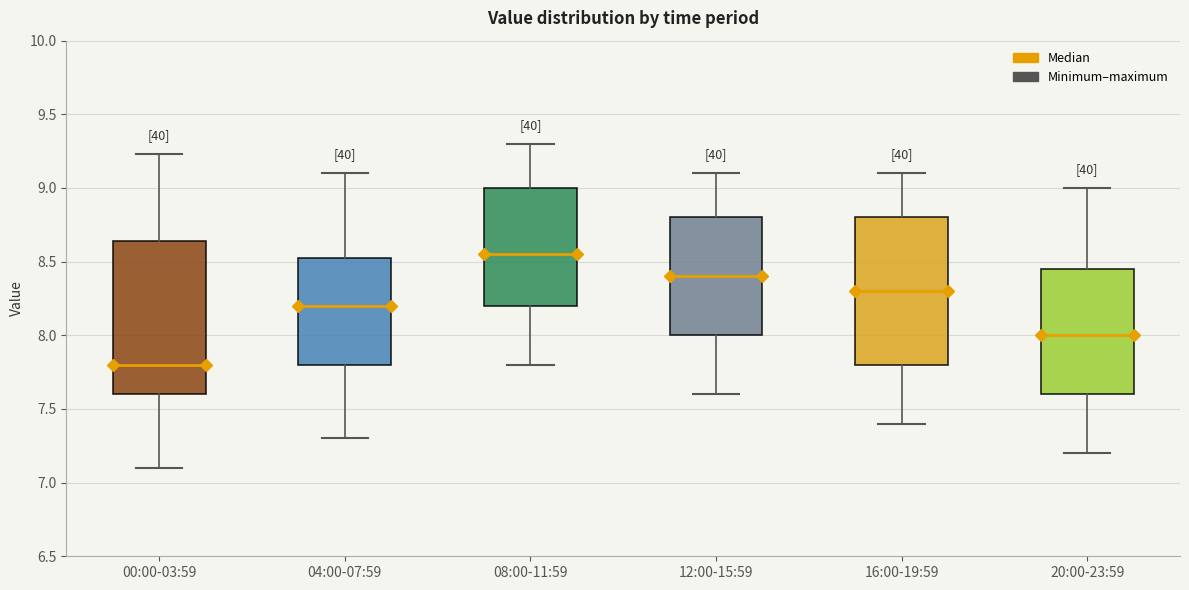

Where is the lower edge of the box for 08:00-11:59 on the y-axis? The values are not printed on the chart, so give them approximately, as read against the axis.

8.20